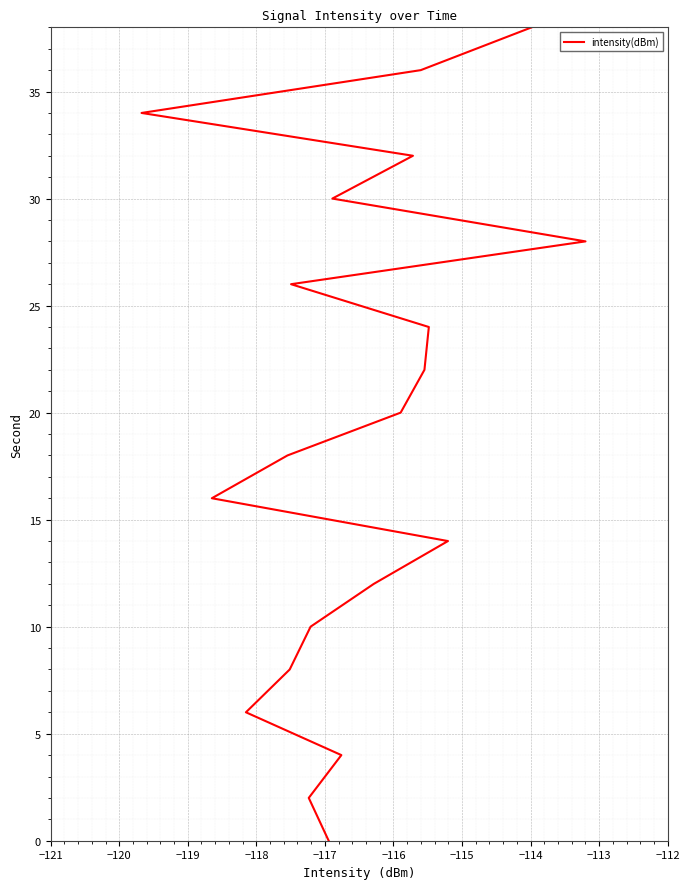

True or false: the data shows 48 at 14.

False